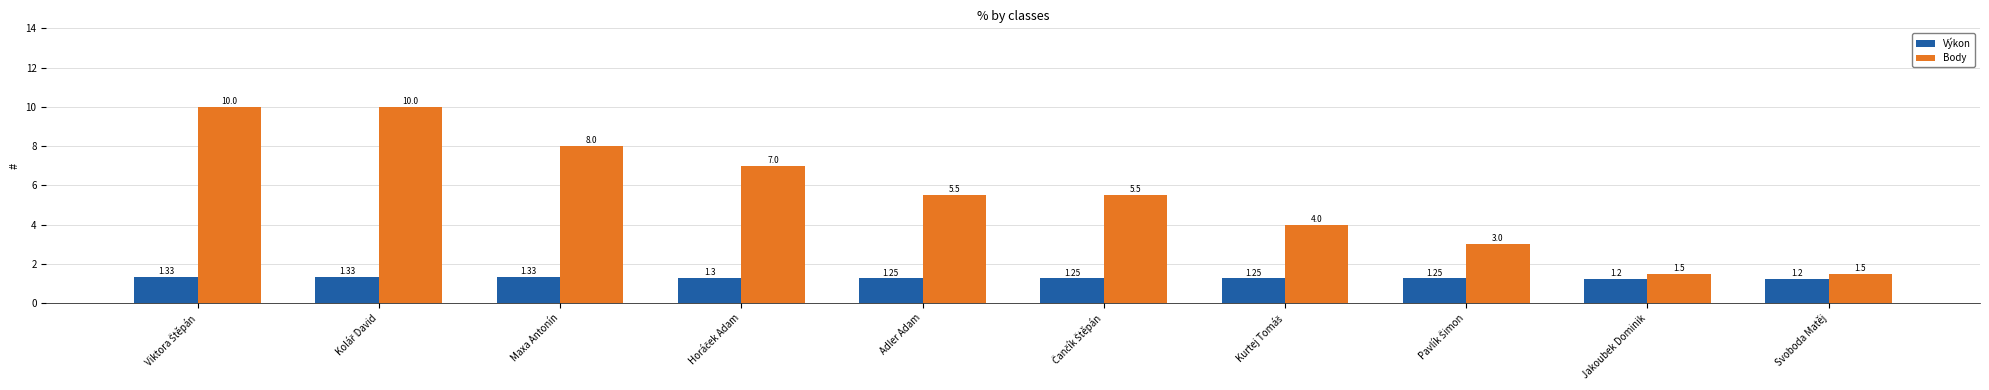

List the series in order of their overall mean, highest first.

Body, Výkon